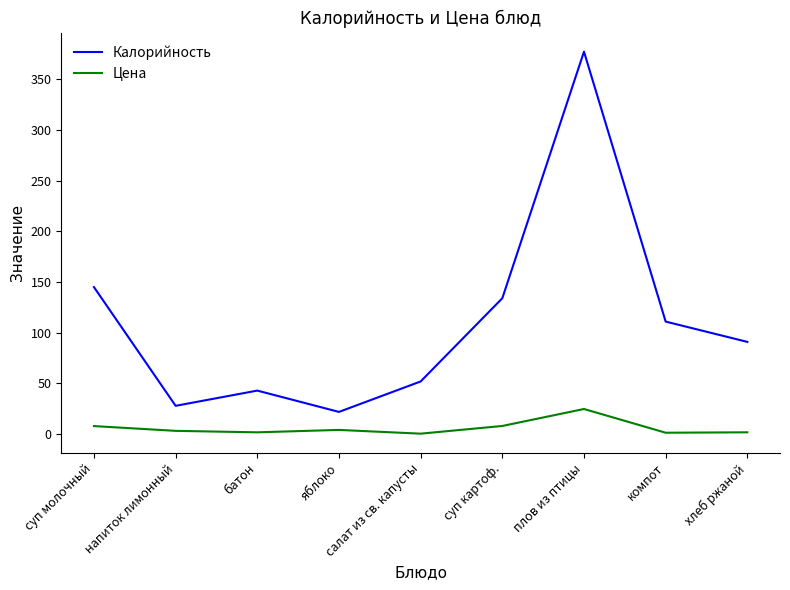

What are all the series names shown in the legend?

Калорийность, Цена